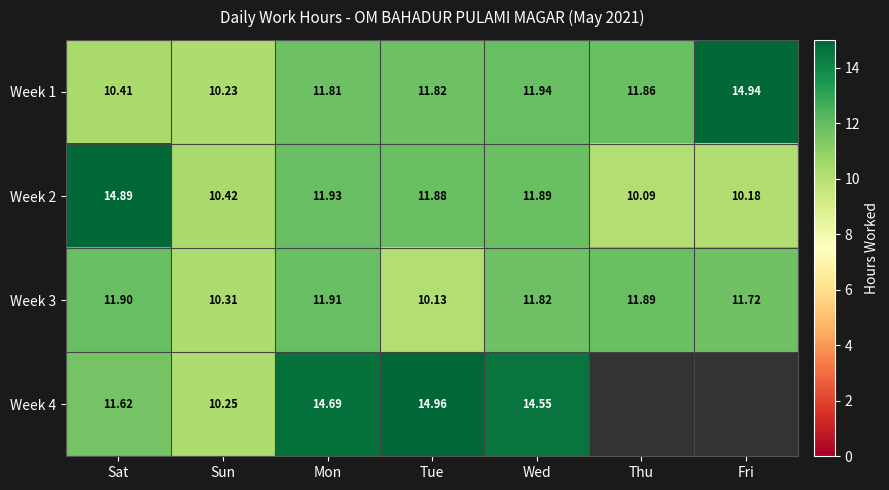

True or false: Week 4 has a value of 24.2 at Mon.

False